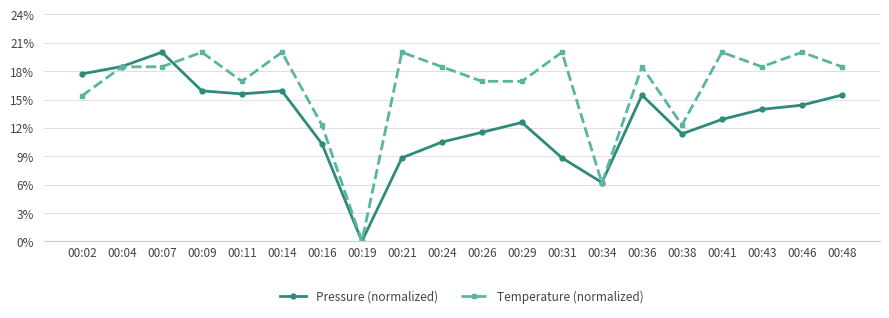

Which series changed the most between 00:07 and 00:24?

Pressure (normalized)